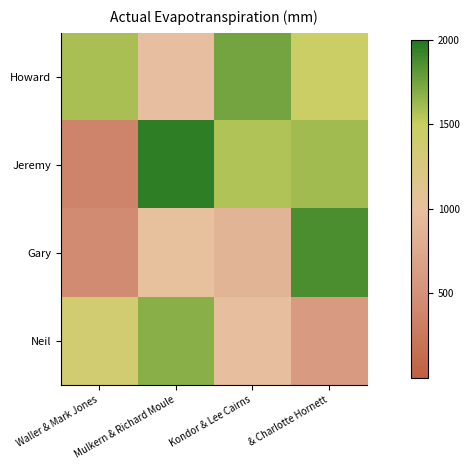

Which series changed the most between Waller & Mark Jones and Mulkern & Richard Moule?

Jeremy